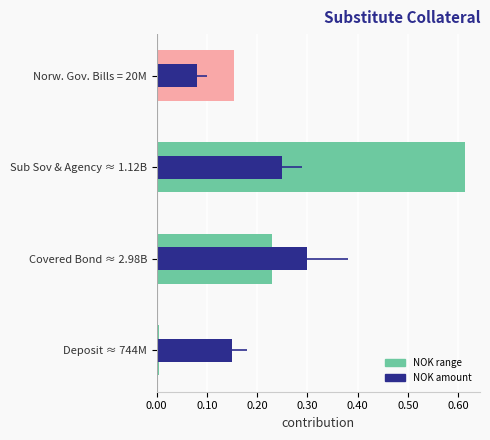

The chart shows a value of 0.4 at Covered Bond ≈ 2.98B. True or false?

False